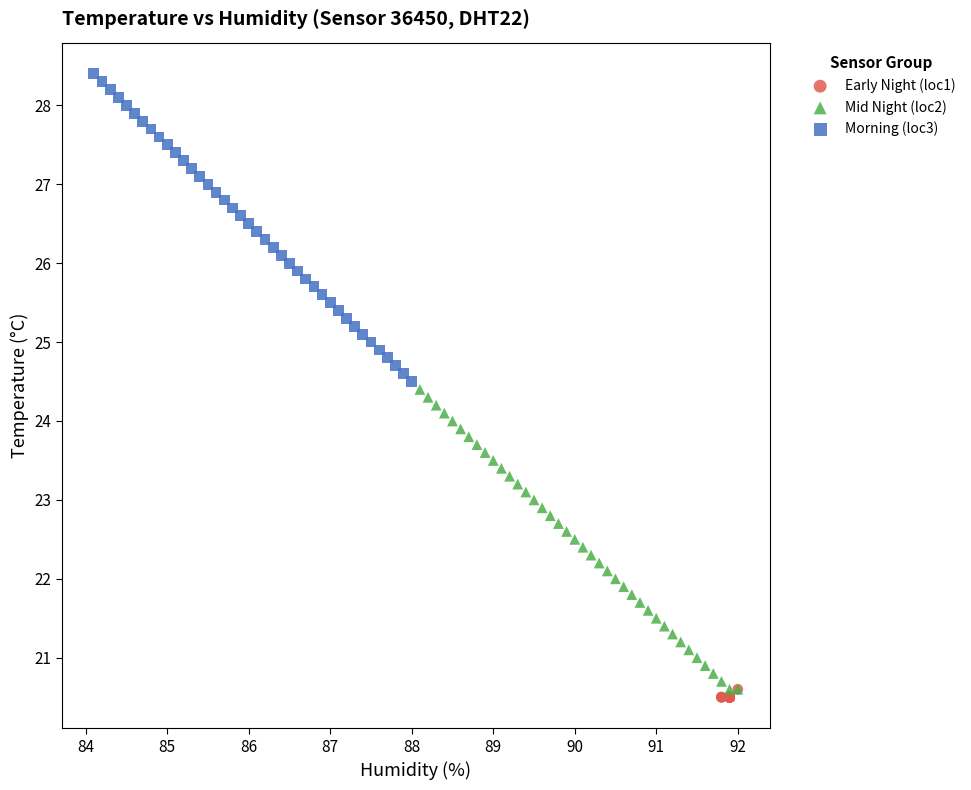

Which series reaches the maximum Y coordinate?

Morning (loc3)